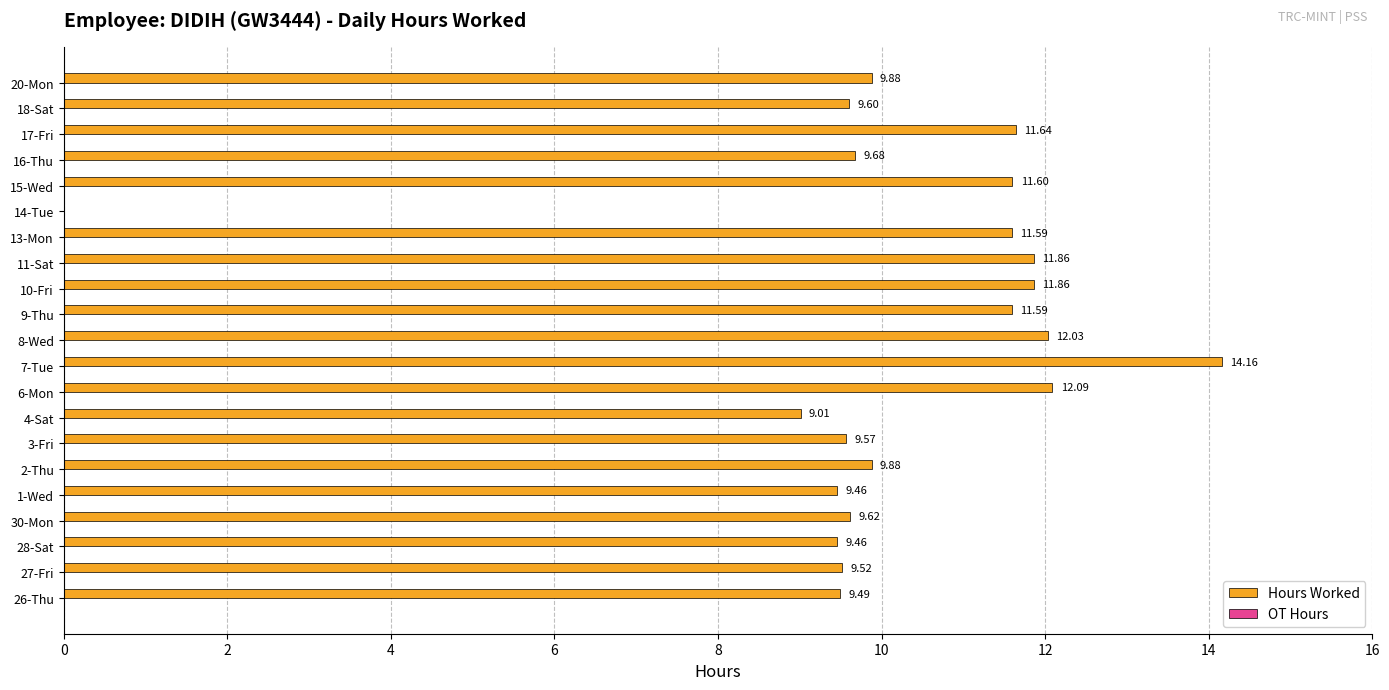

Are the bars horizontal?

Yes